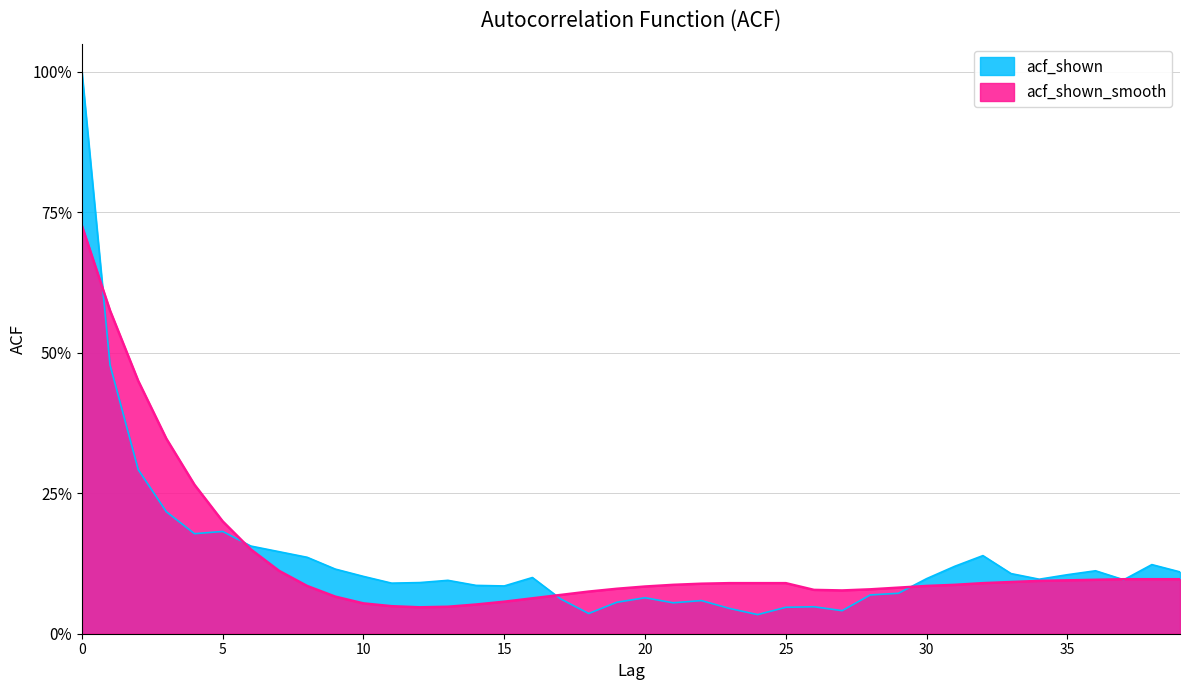

What is the difference between the maximum and minimum values in the acf_shown series?

1.0